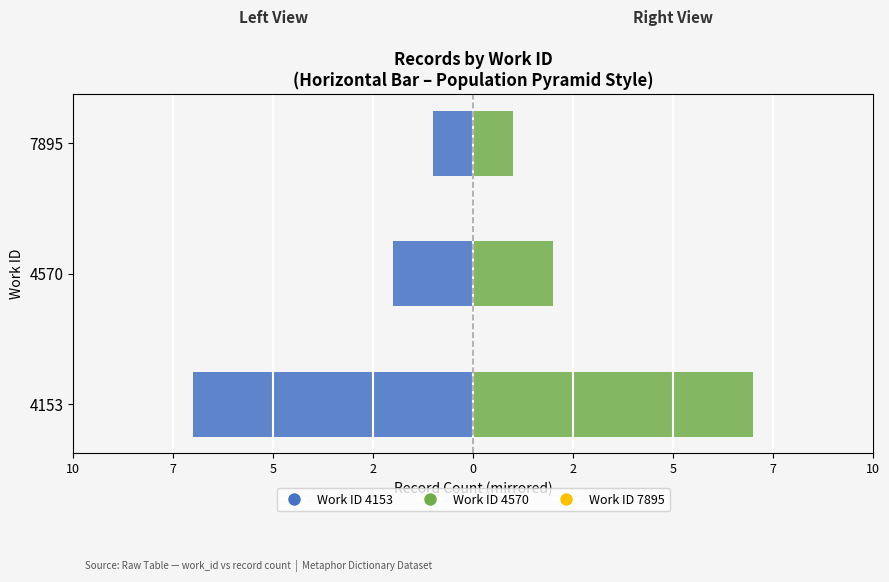

What is the greatest value displayed?

7